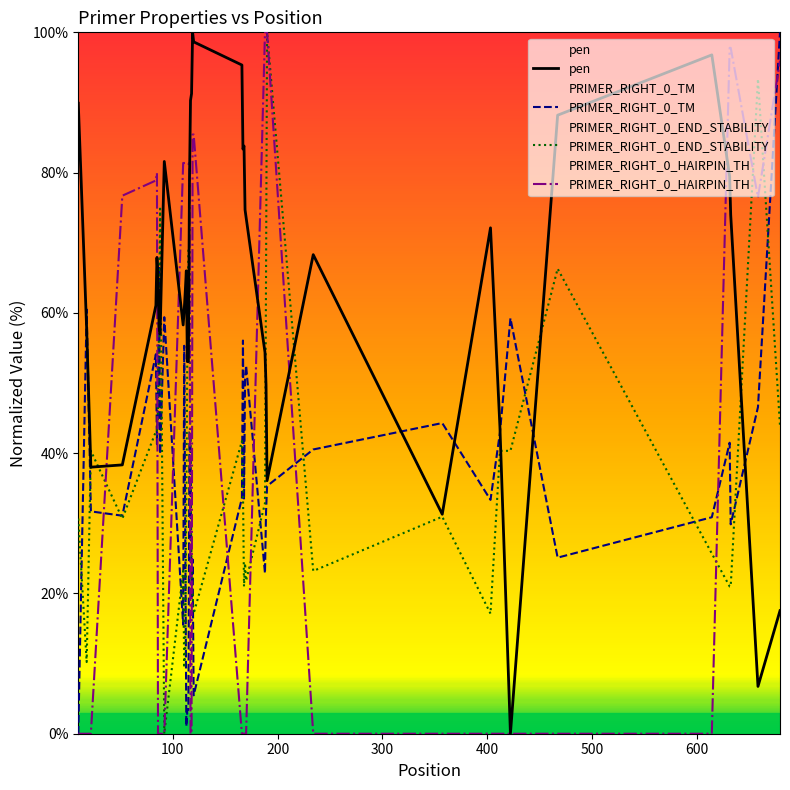

What is the highest value of the pen series?

100.0